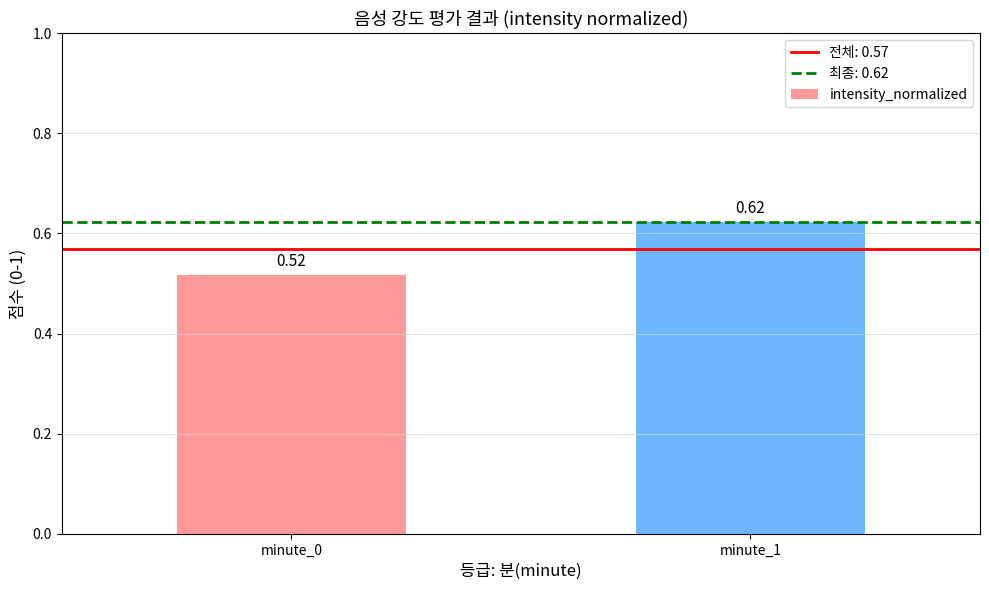

Which label corresponds to the largest value in the chart?

minute_1